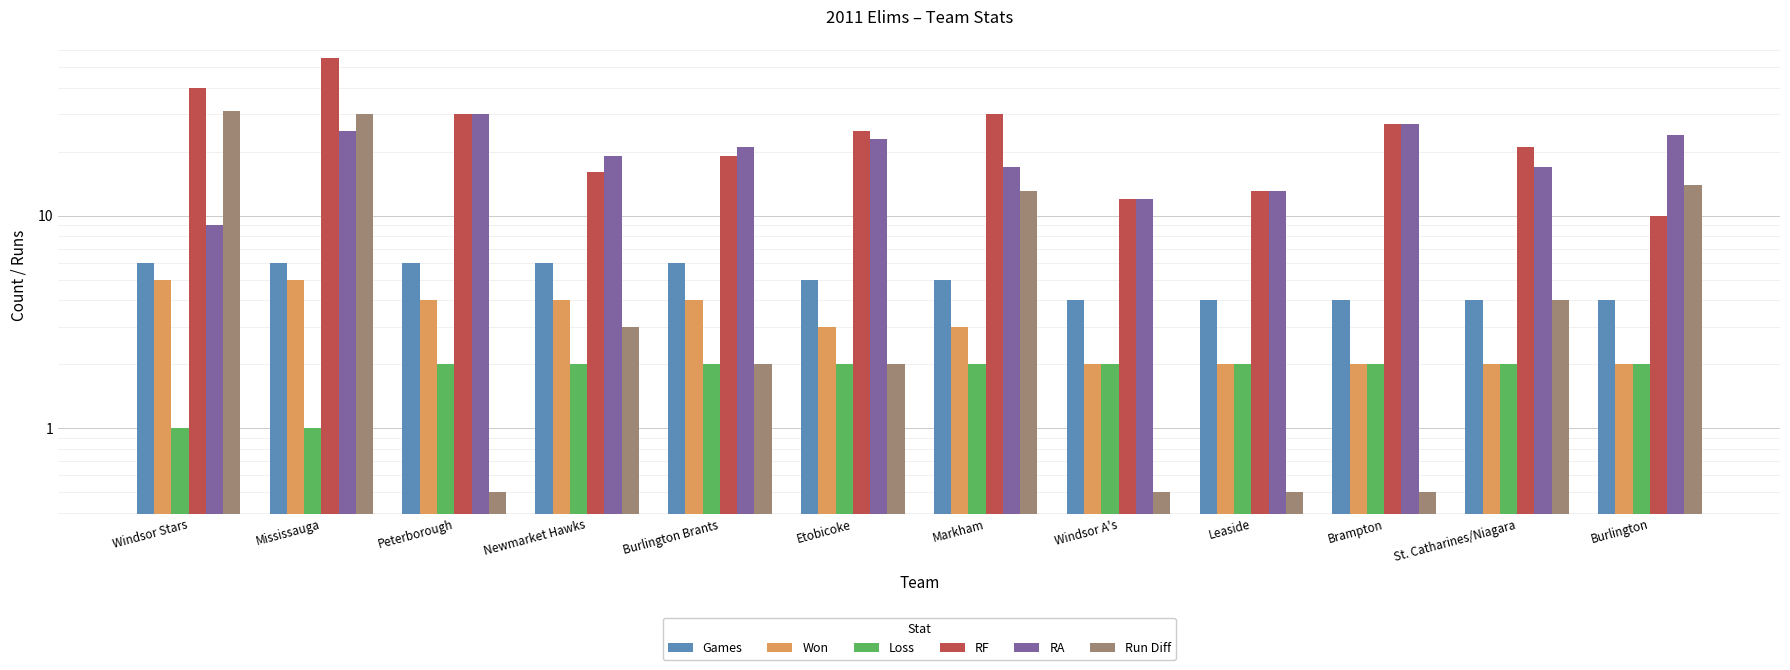

Does the chart contain any negative values?

No